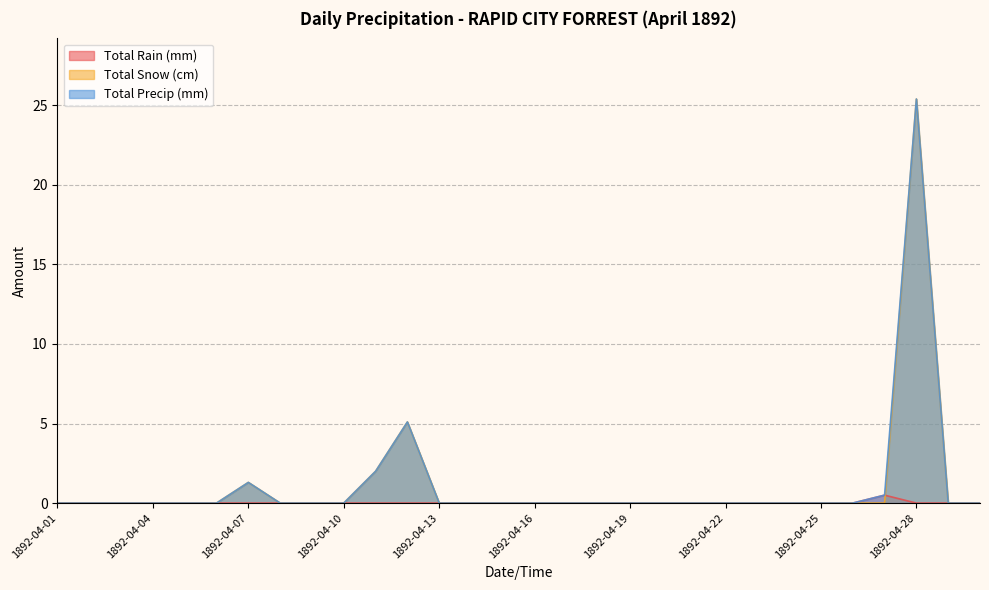

What is the difference between the maximum and minimum values in the Total Rain (mm) series?

0.5